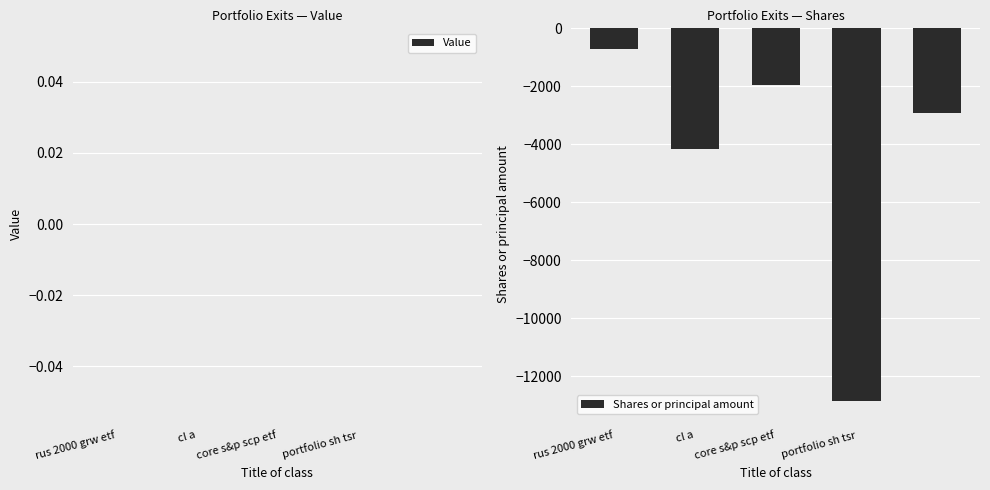

What is the greatest value displayed?

-715